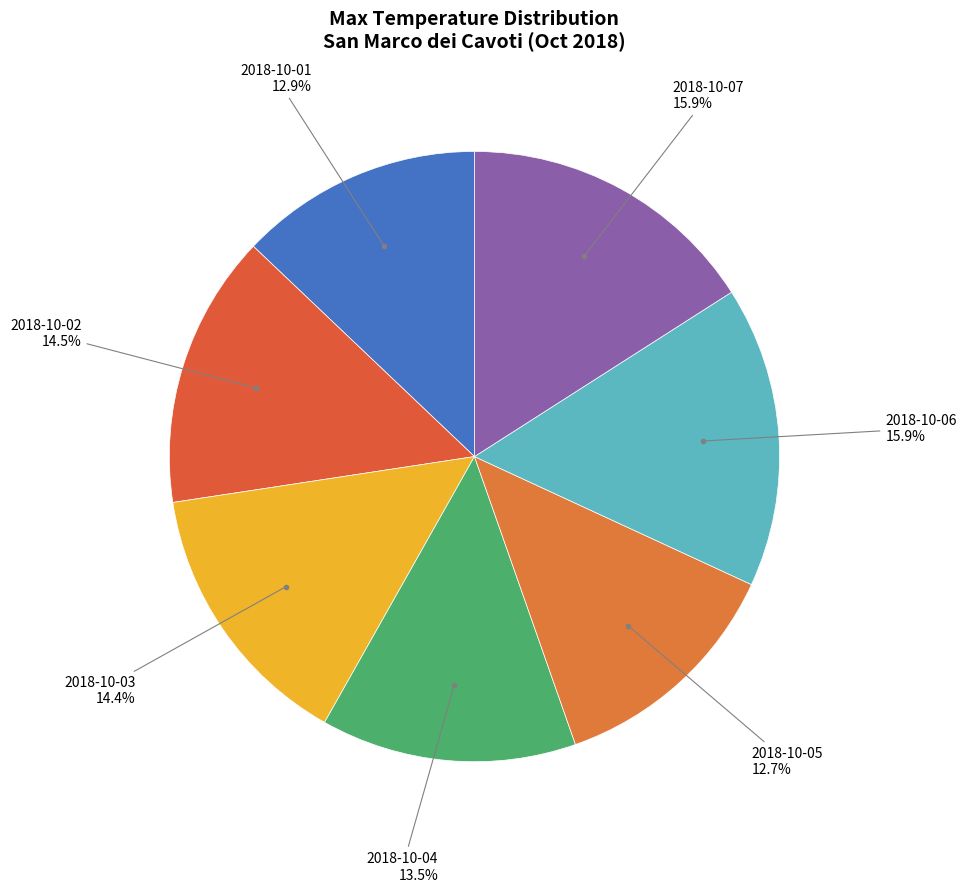

The 2018-10-06 slice represents 16% of the pie. True or false?

True